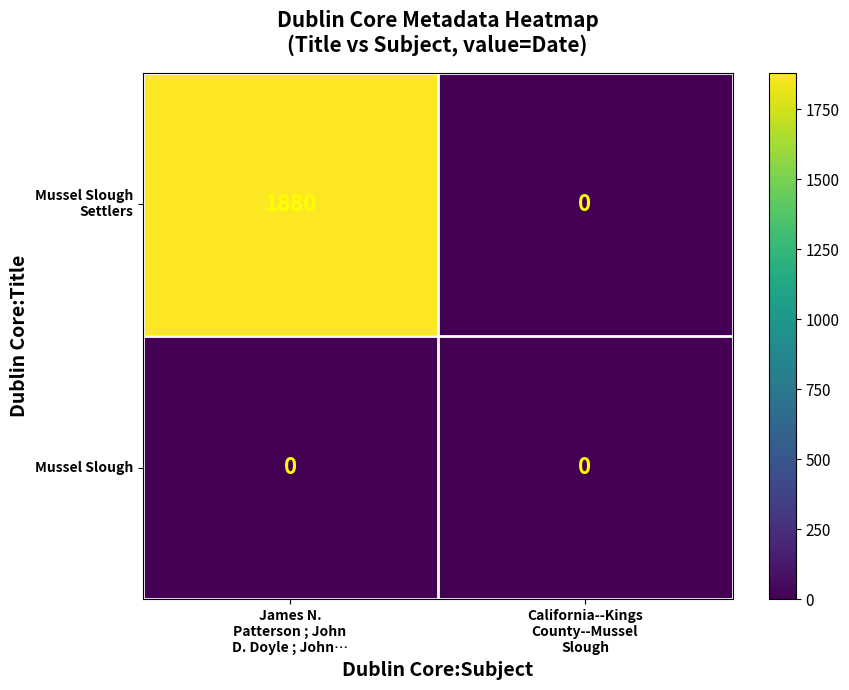

How many distinct data groups are displayed?

2